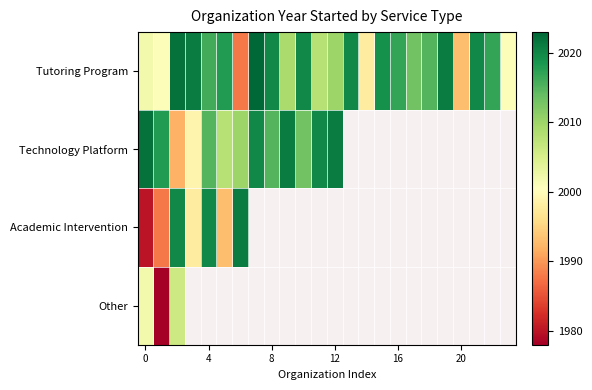

How many values in Academic Intervention are above zero?

7